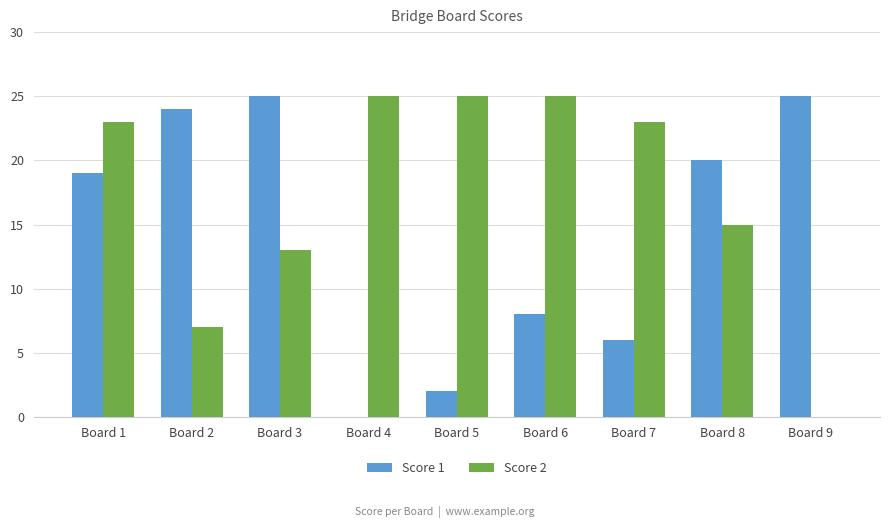

Which series changed the most between Board 1 and Board 2?

Score 2